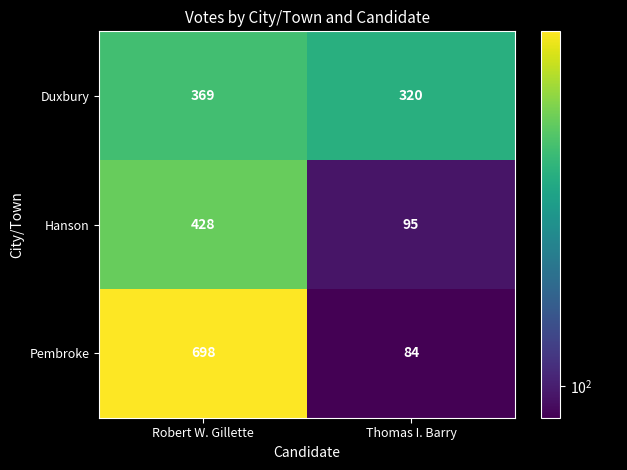

Which series has the largest total across all categories?

Pembroke